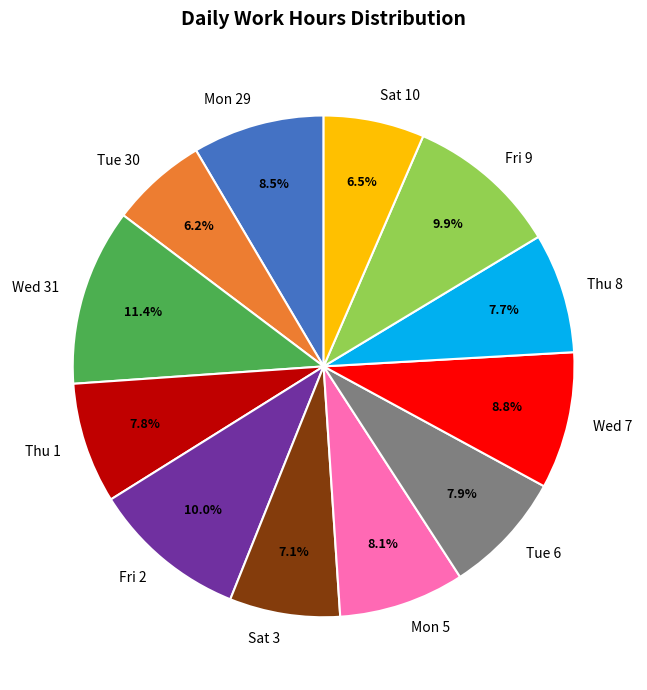

To the nearest percent, what portion does Fri 9 represent?

10%